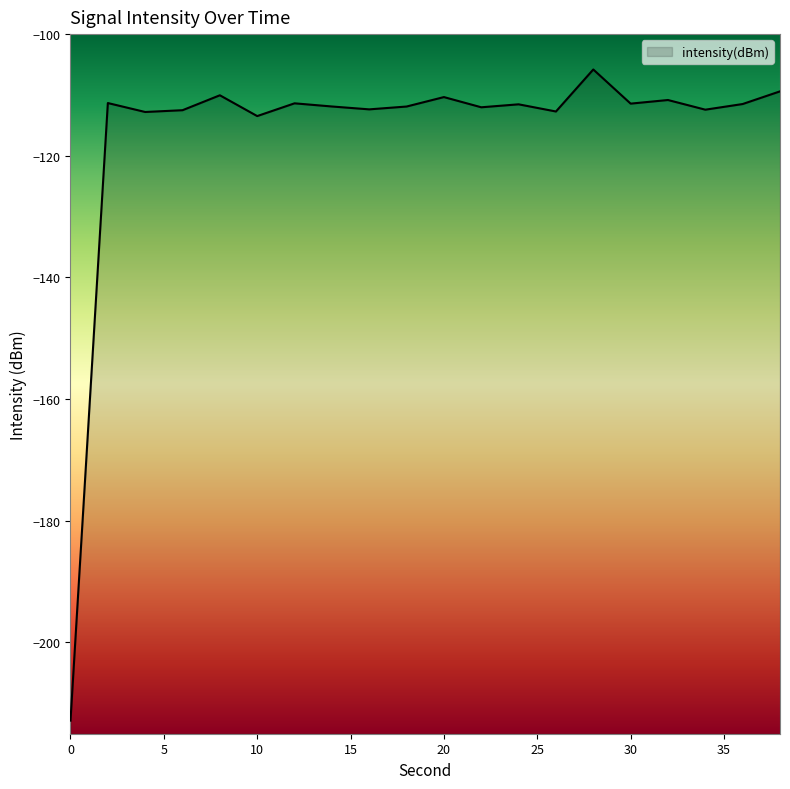

How many interior local valleys (lower than both neighbors) does the data have?

7